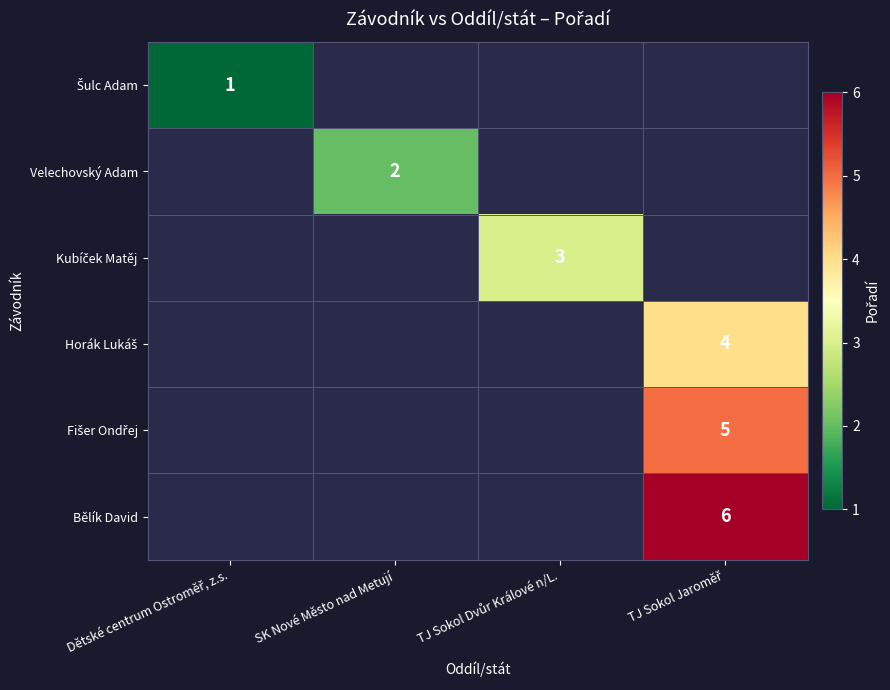

What is the maximum value shown in the chart?

6.0